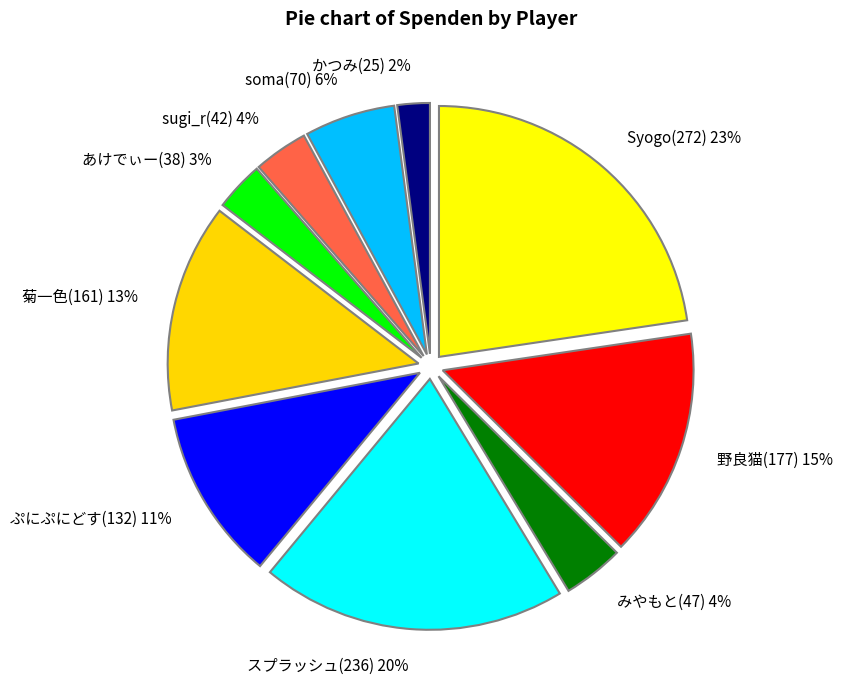

Is it true that かつみ(25) is 2% of the pie?

True